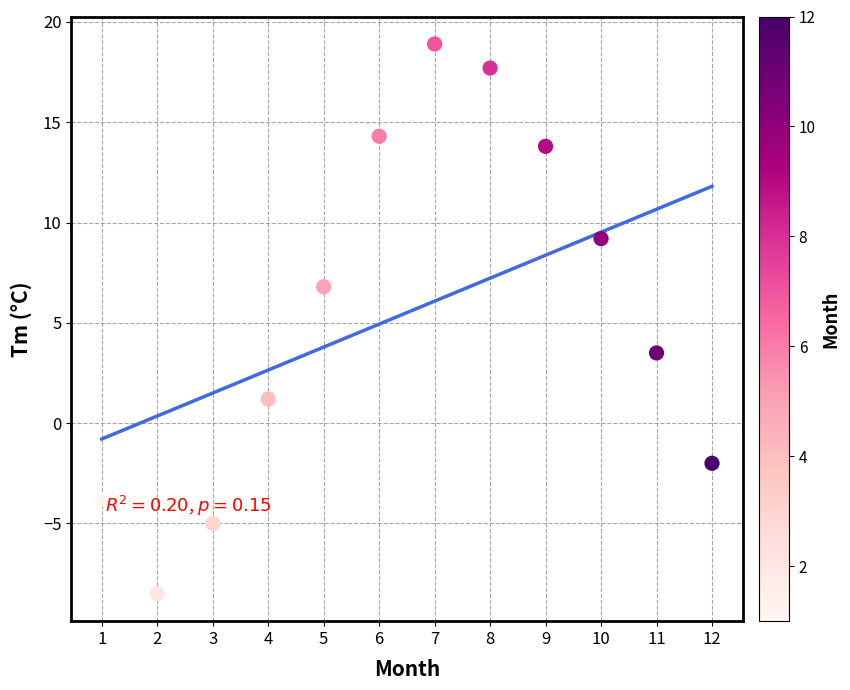

What is the average Y value?

5.5